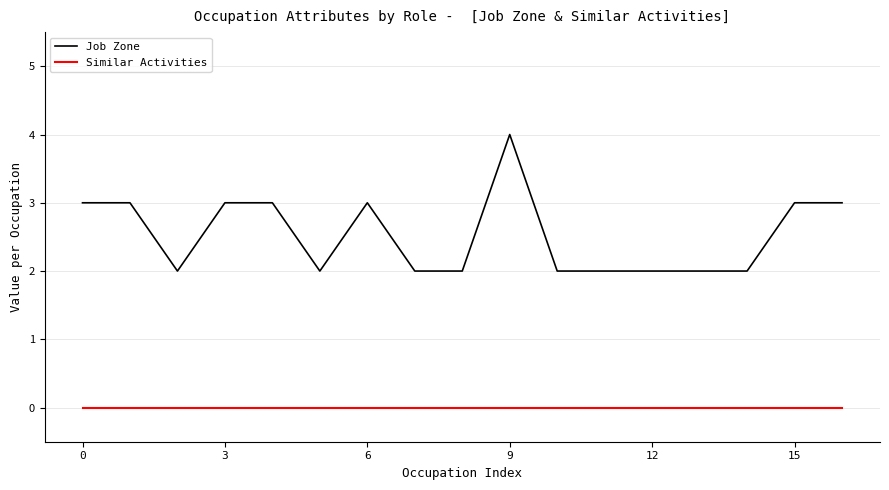

True or false: Job Zone and Similar Activities intersect in this chart.

False